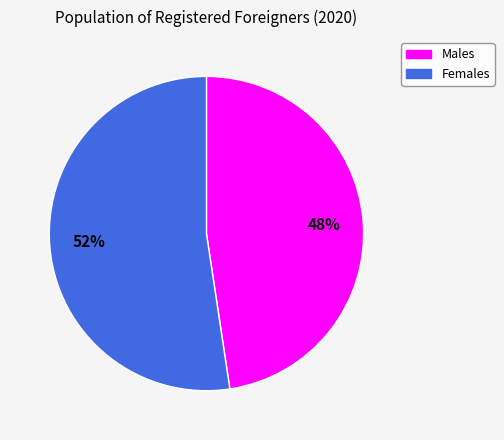

Does any single category account for the majority?

Yes